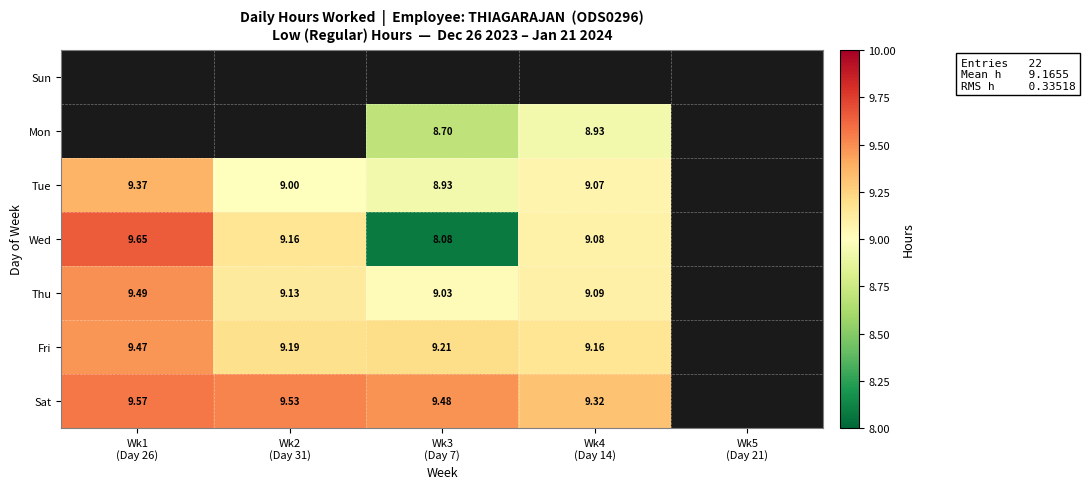

What is the smallest value displayed?

8.1